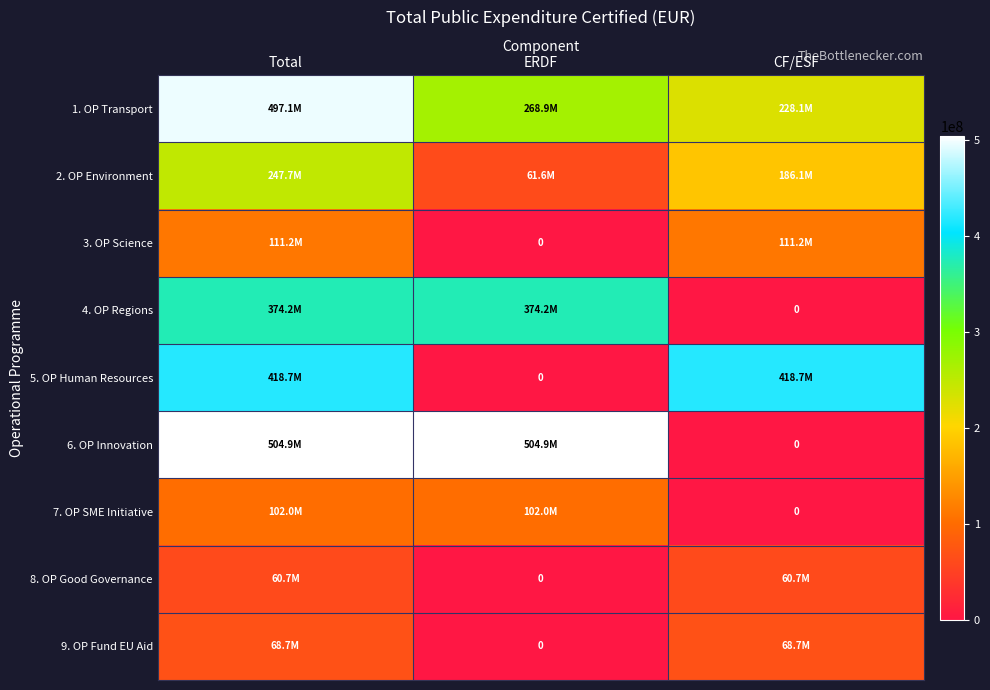

What is the maximum value shown in the chart?

504889035.3